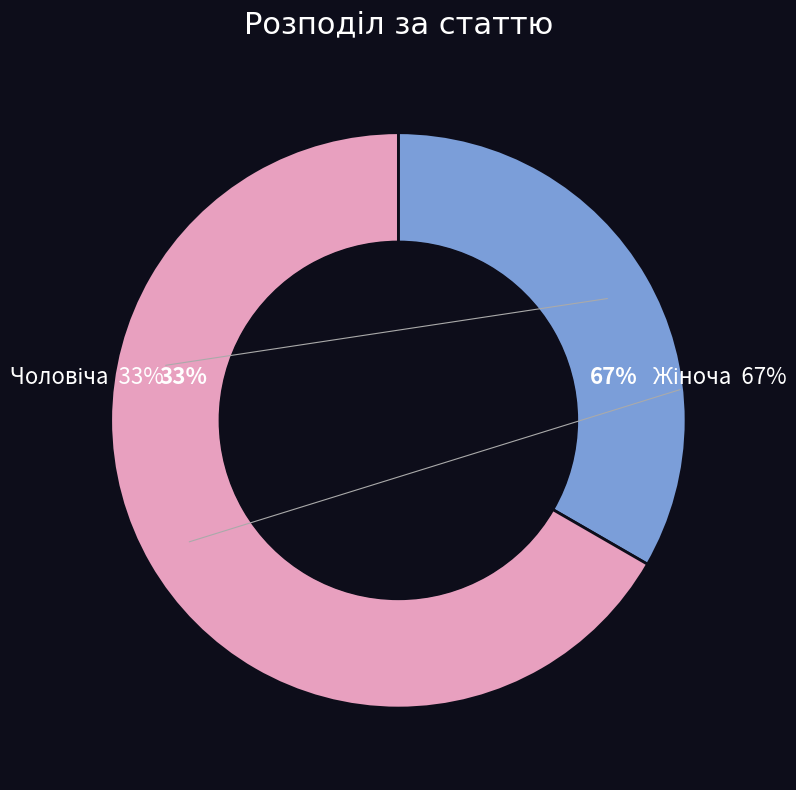

Which category accounts for the majority?

Жіноча